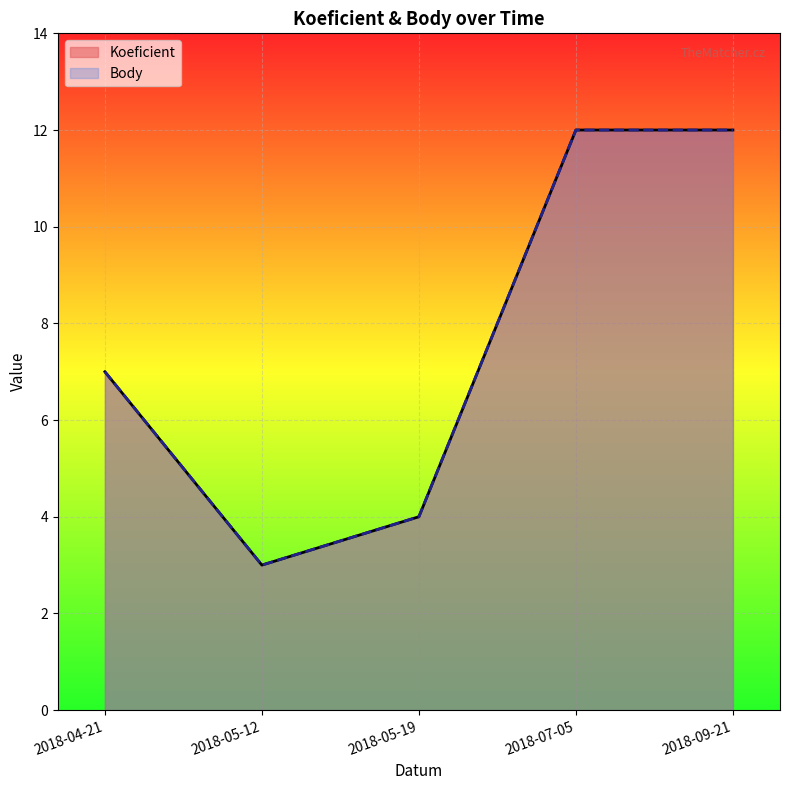

What is the average value of the Body series?

8